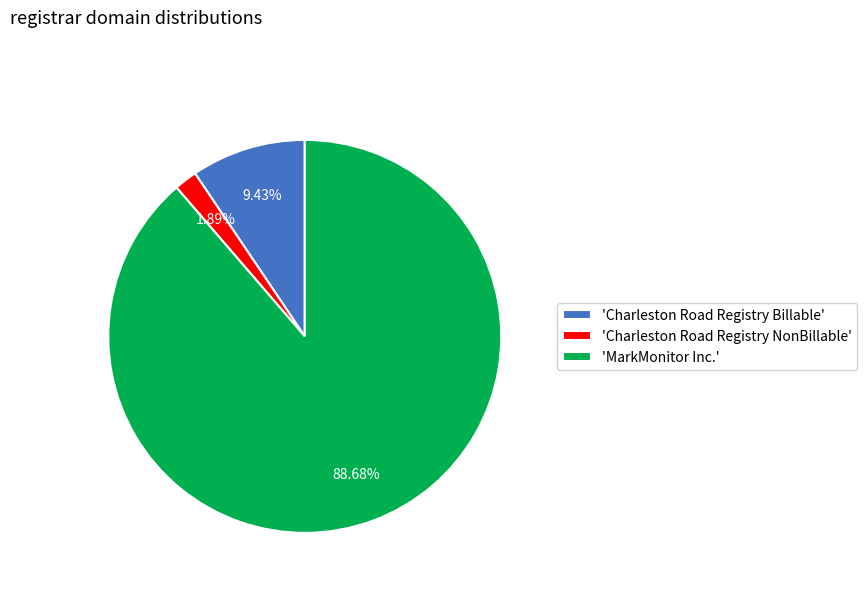

Is the sum of 'Charleston Road Registry Billable' and 'MarkMonitor Inc.' greater than half?

Yes